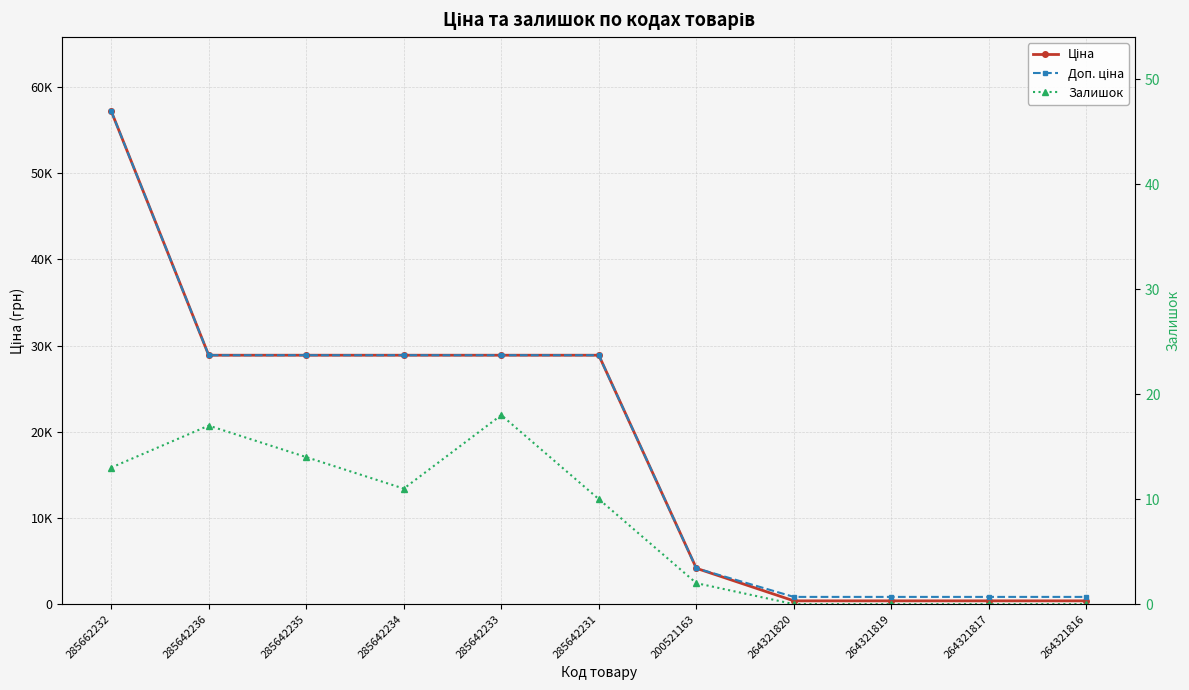

True or false: Залишок and Ціна intersect in this chart.

False